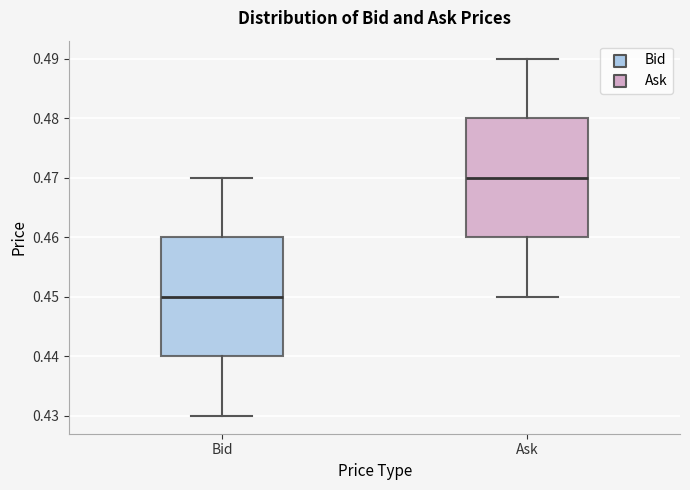

Where does the upper whisker of the box for Bid end on the y-axis? The values are not printed on the chart, so give them approximately, as read against the axis.

0.47